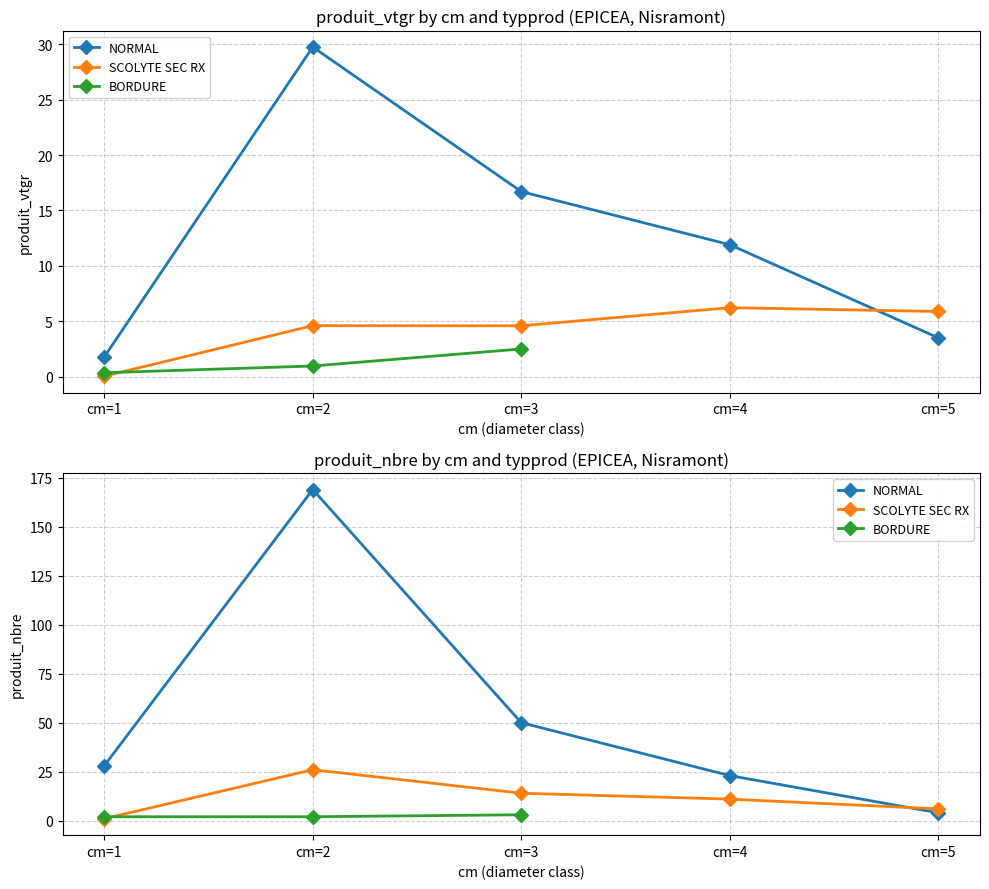

What are all the series names shown in the legend?

NORMAL, SCOLYTE SEC RX, BORDURE